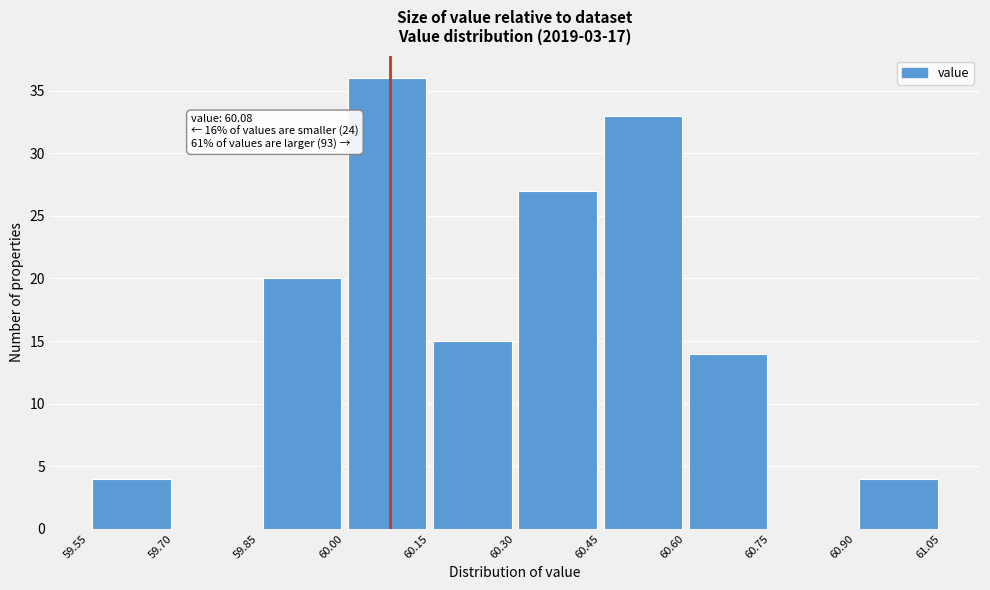

Which range on the x-axis has the tallest bar?

60.00 to 60.15